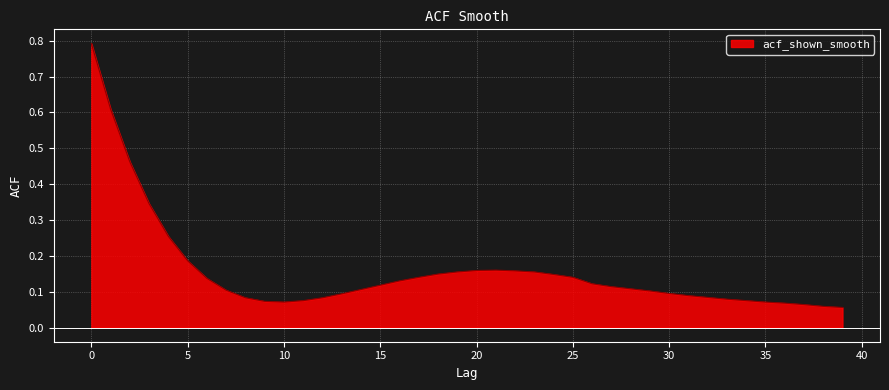

What is the greatest value displayed?

0.8